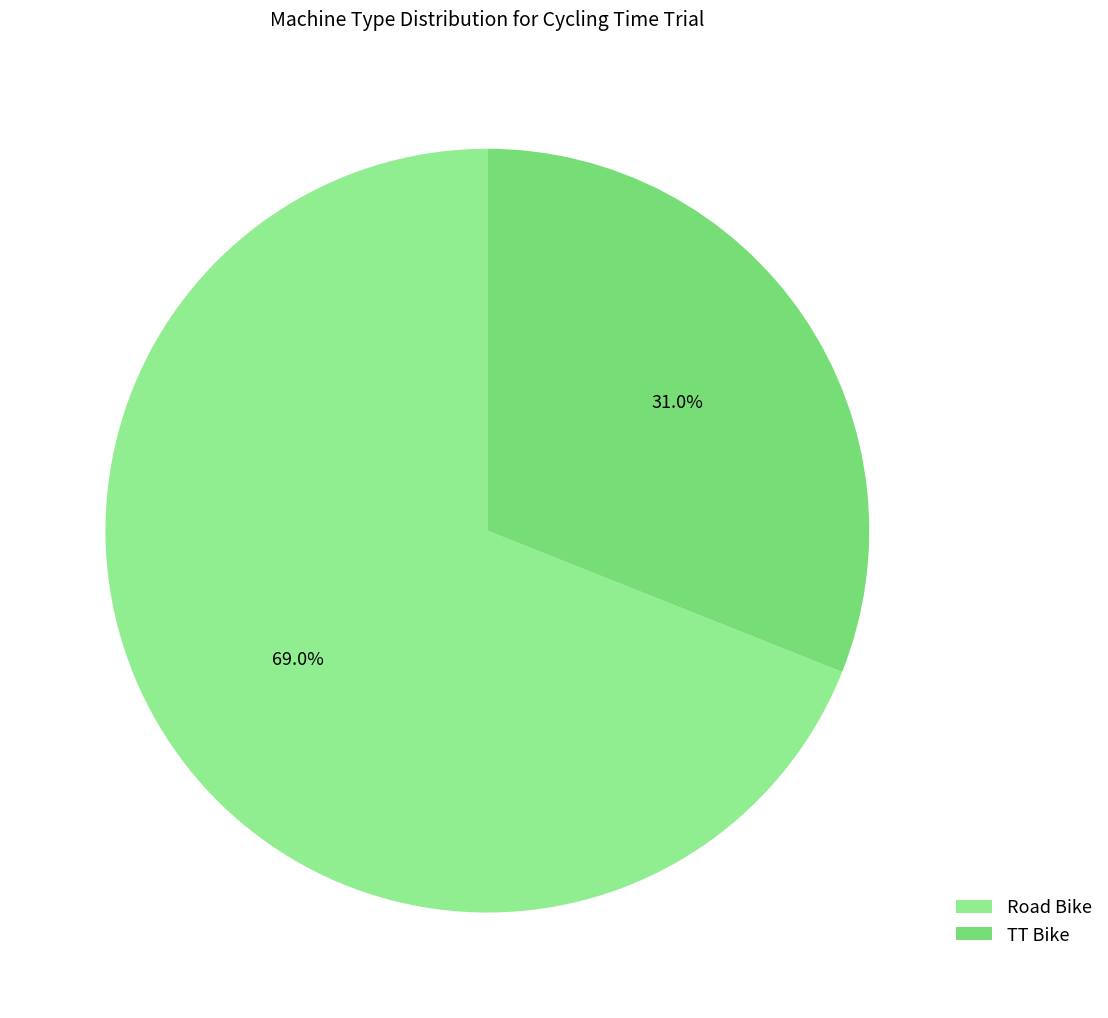

What percentage is the Road Bike slice, to the nearest percent?

69%